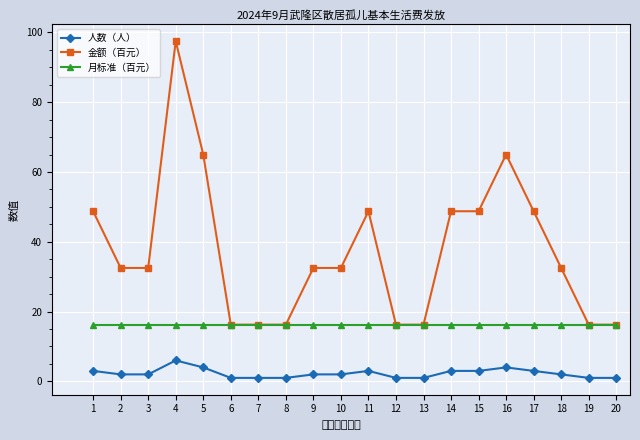

Which series has the largest range (max minus min)?

金额（百元）